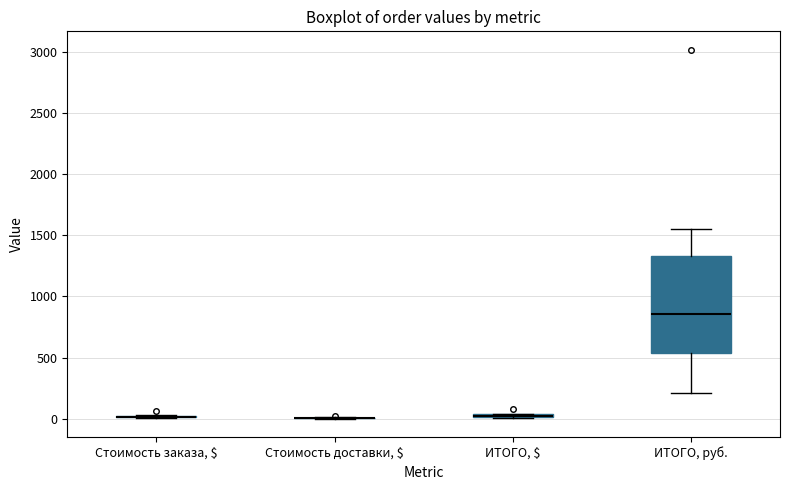

Where is the lower edge of the box for ИТОГО, $ on the y-axis? The values are not printed on the chart, so give them approximately, as read against the axis.

0